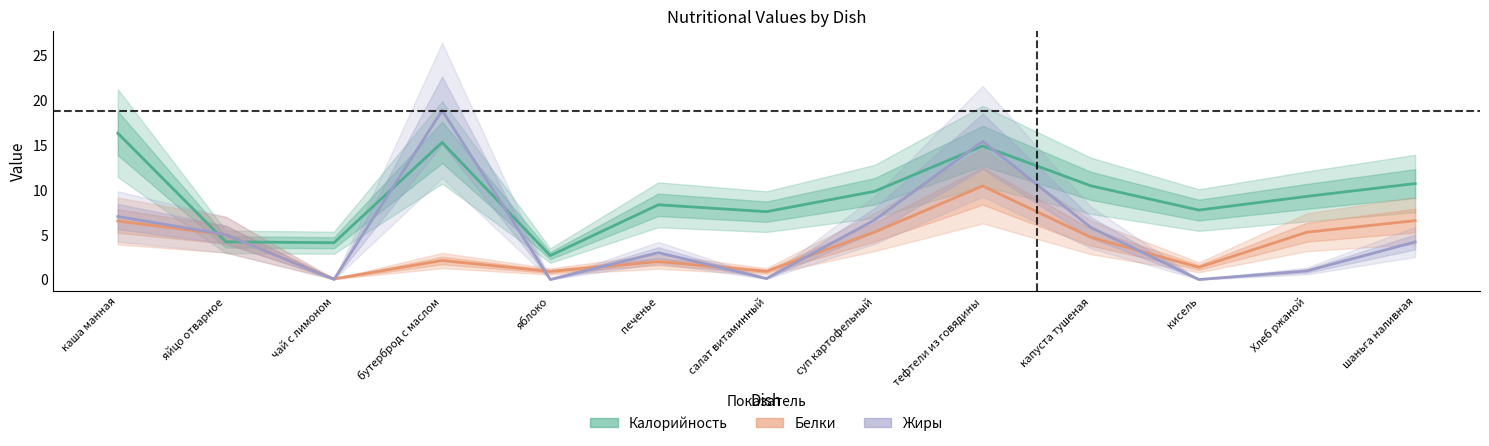

What is the total value across all series at яблоко?

3.6